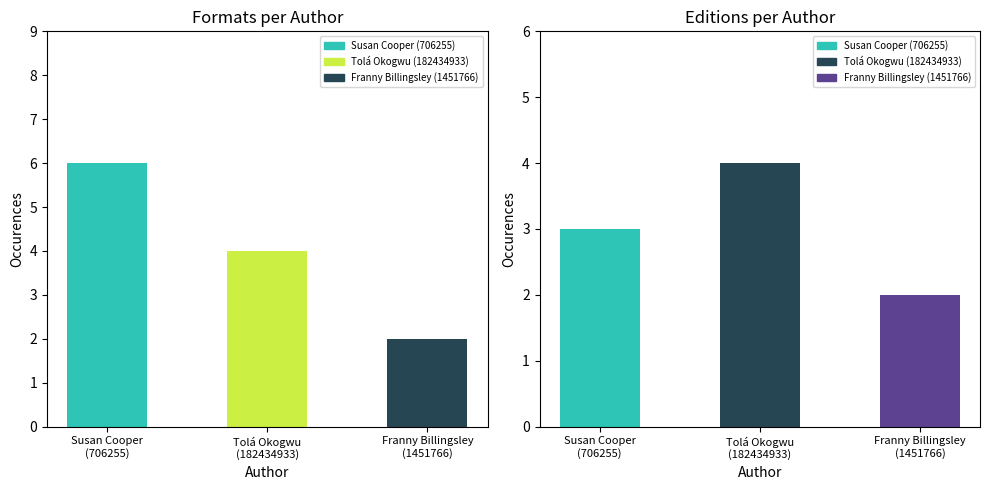

What is the label of the 3rd bar from the left?

Franny Billingsley
(1451766)